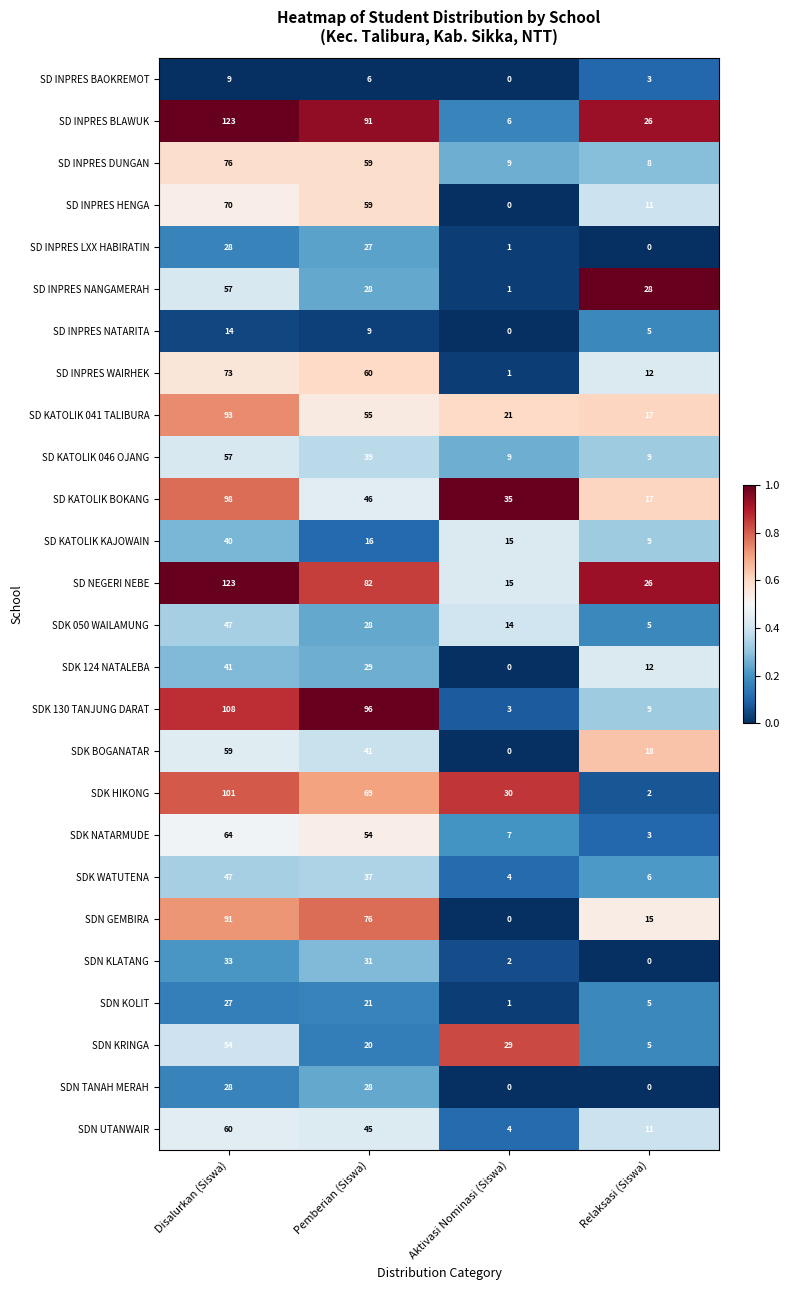

Between Pemberian (Siswa) and Aktivasi Nominasi (Siswa), which series saw the biggest shift?

SDK 130 TANJUNG DARAT